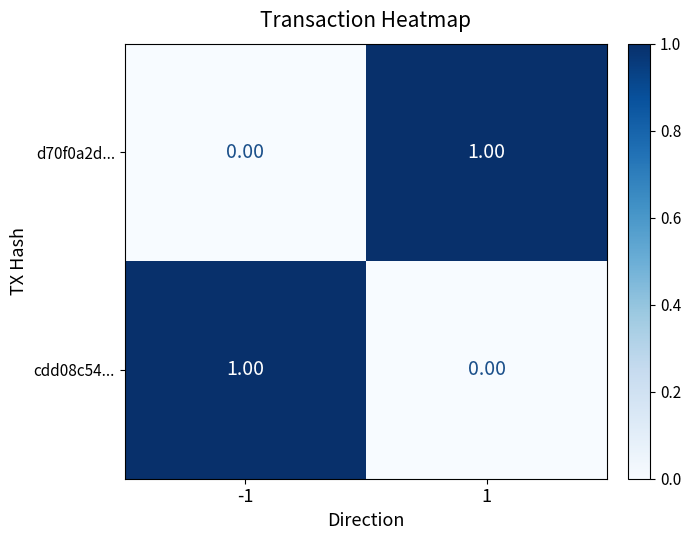

Is the value of cdd08c54... at 1 greater than the value of d70f0a2d... at 1?

No